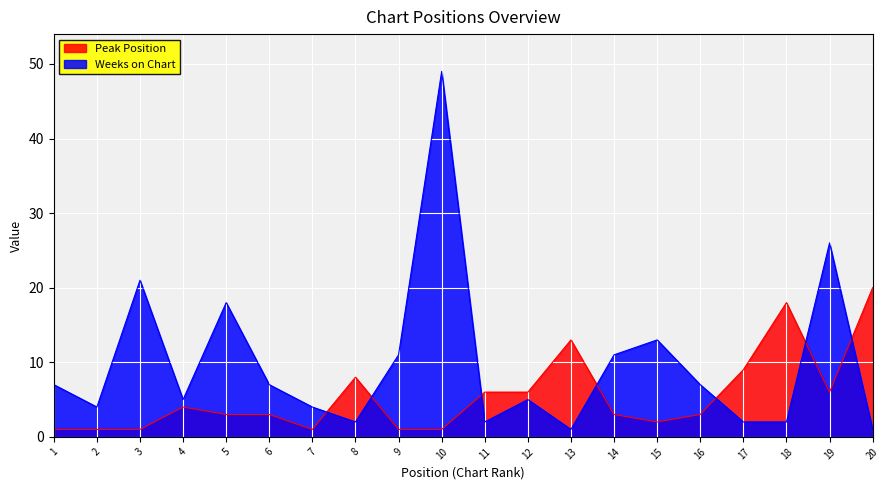

At how many categories does at least one series exceed 21?

2